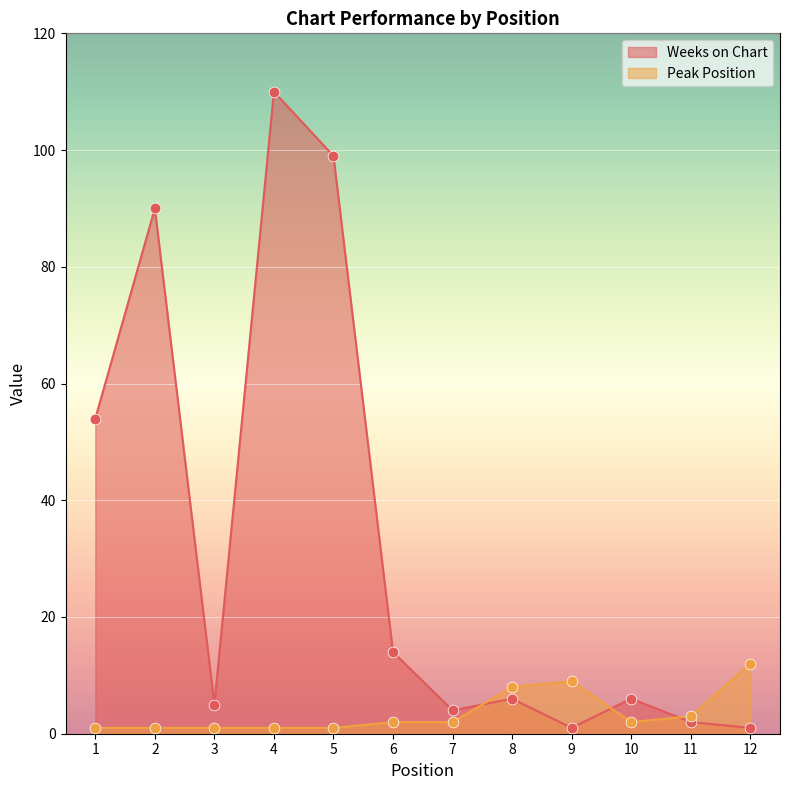

Which series has the widest spread of Y values?

Weeks on Chart